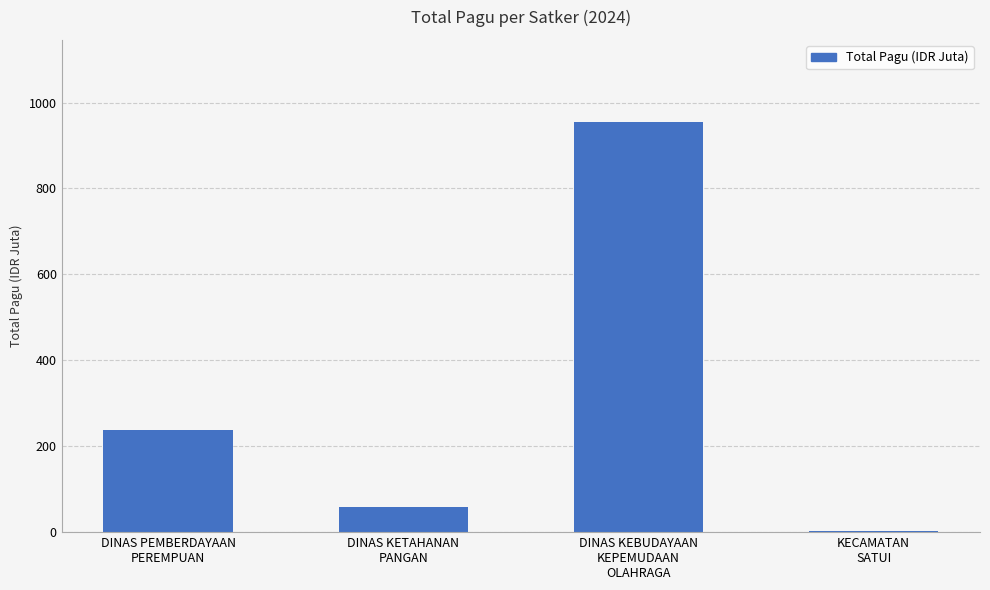

Which category has the highest value across all series?

DINAS KEBUDAYAAN
KEPEMUDAAN
OLAHRAGA